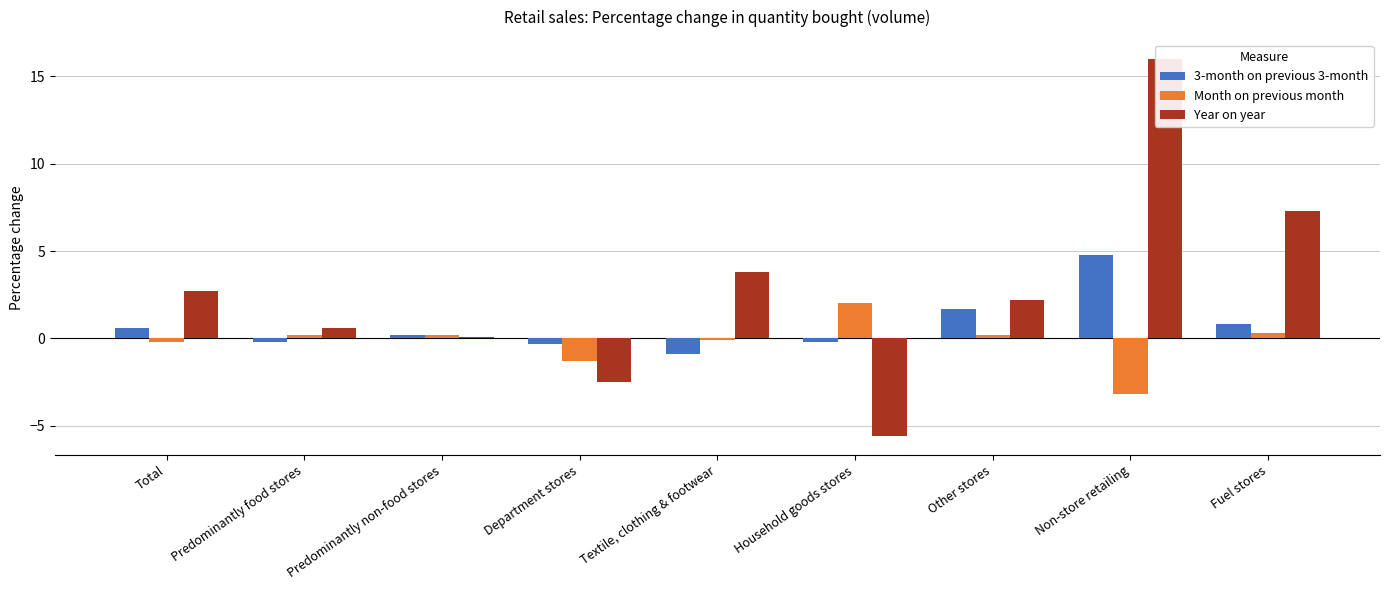

Reading right to left, extract all data points from this chart.

3-month on previous 3-month: Fuel stores=0.8	Non-store retailing=4.8	Other stores=1.7	Household goods stores=-0.2	Textile, clothing & footwear=-0.9	Department stores=-0.3	Predominantly non-food stores=0.2	Predominantly food stores=-0.2	Total=0.6
Month on previous month: Fuel stores=0.3	Non-store retailing=-3.2	Other stores=0.2	Household goods stores=2.0	Textile, clothing & footwear=-0.1	Department stores=-1.3	Predominantly non-food stores=0.2	Predominantly food stores=0.2	Total=-0.2
Year on year: Fuel stores=7.3	Non-store retailing=16.0	Other stores=2.2	Household goods stores=-5.6	Textile, clothing & footwear=3.8	Department stores=-2.5	Predominantly non-food stores=0.1	Predominantly food stores=0.6	Total=2.7